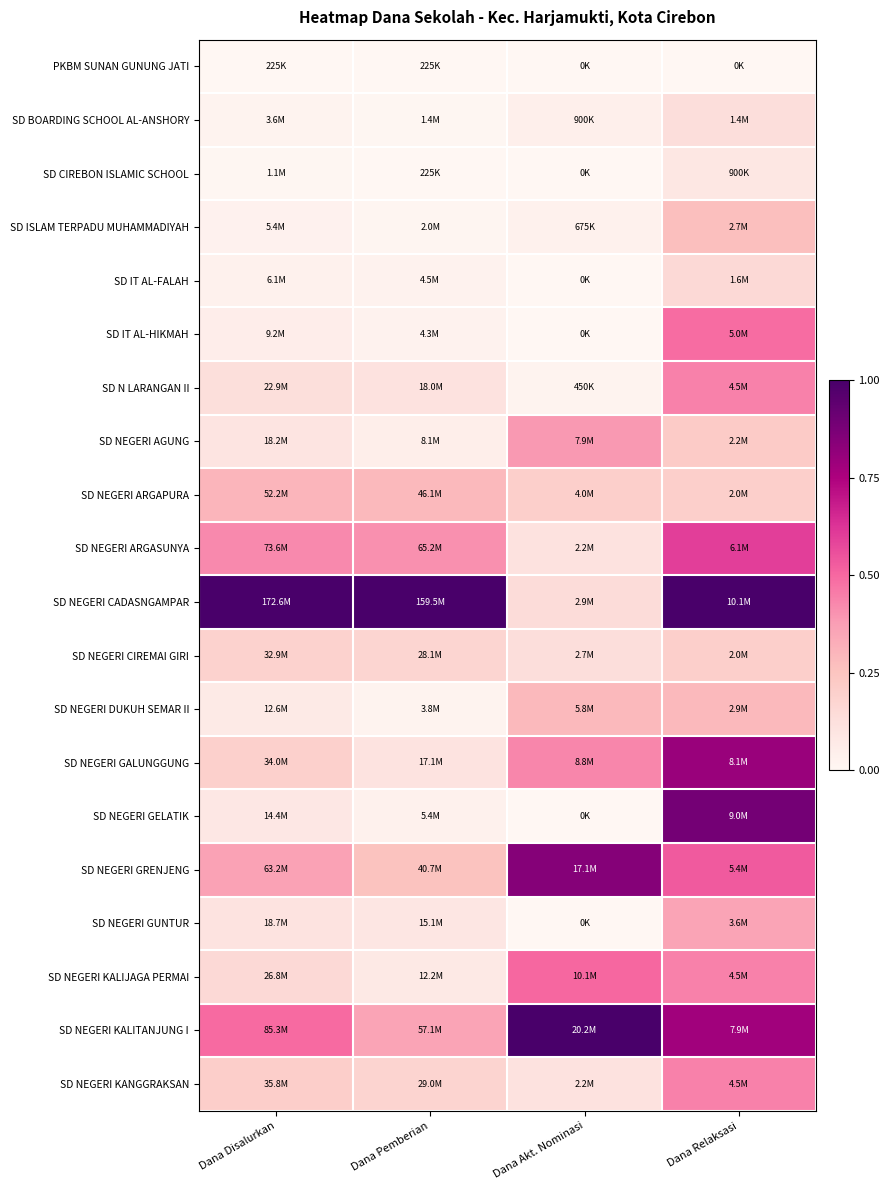

What is the spread (max minus min) of values at Dana Disalurkan?

1.0